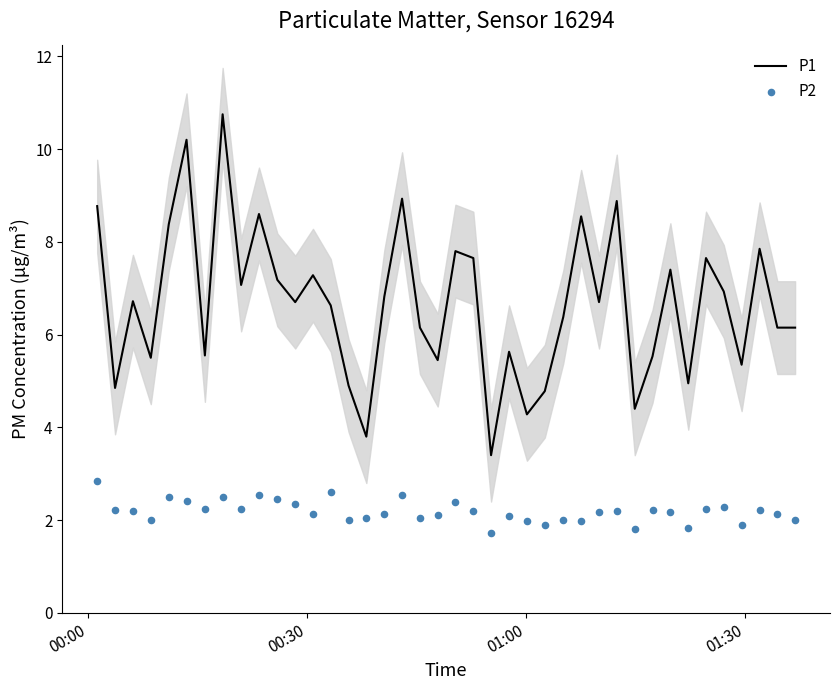

Which series has the widest spread of Y values?

P1